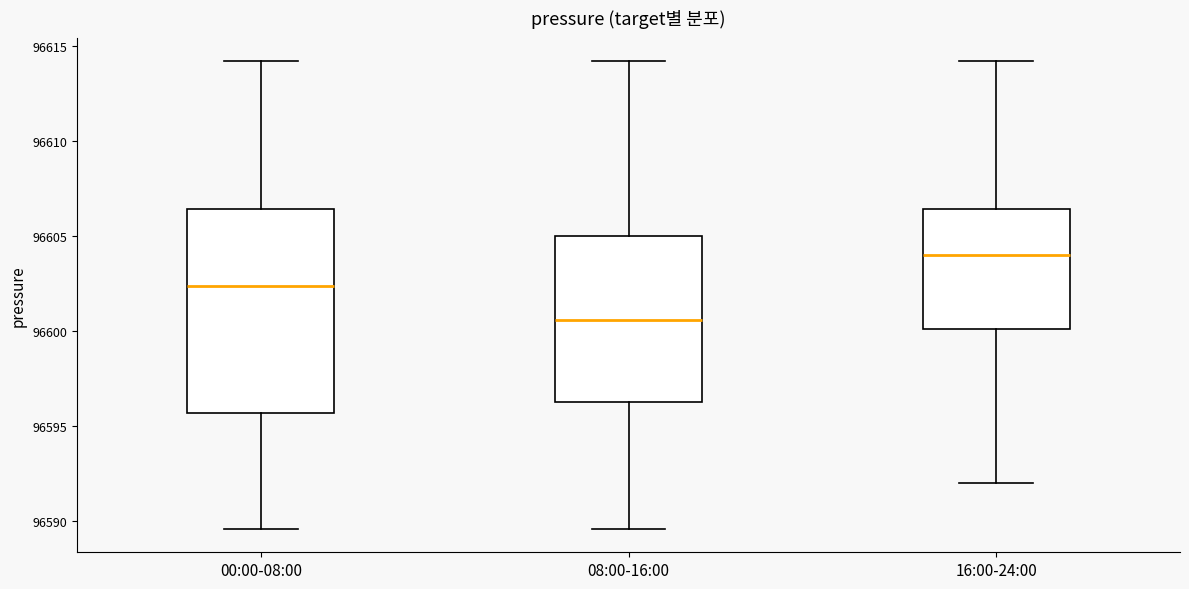

Which box's median line is the highest?

16:00-24:00